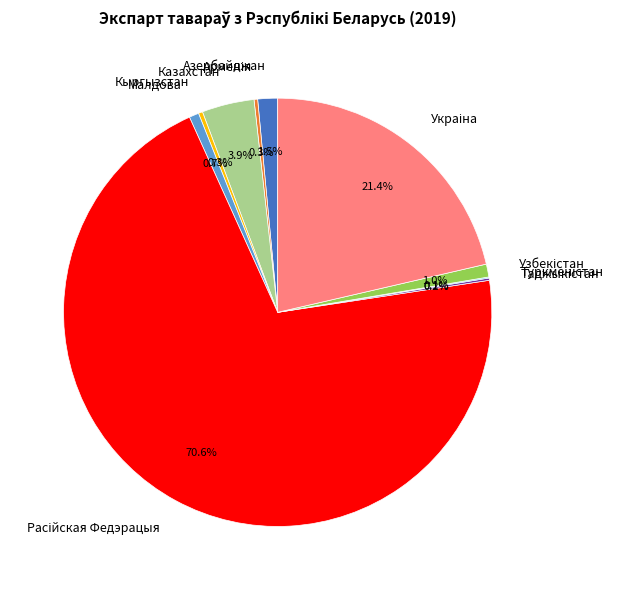

What percentage is NOT represented by Азербайджан?

98.5%